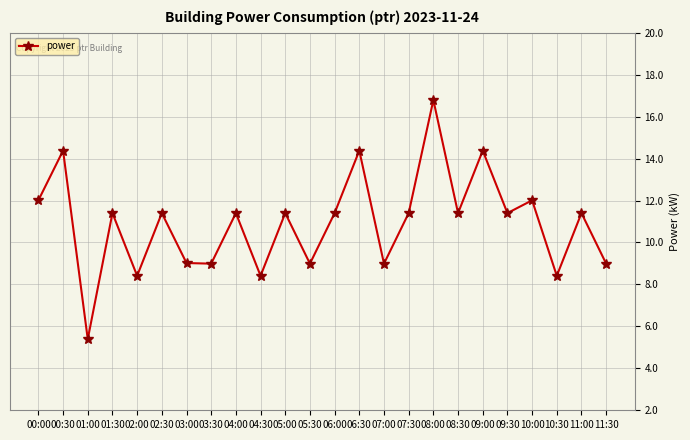

Which has a higher value, 09:30 or 05:30?

09:30